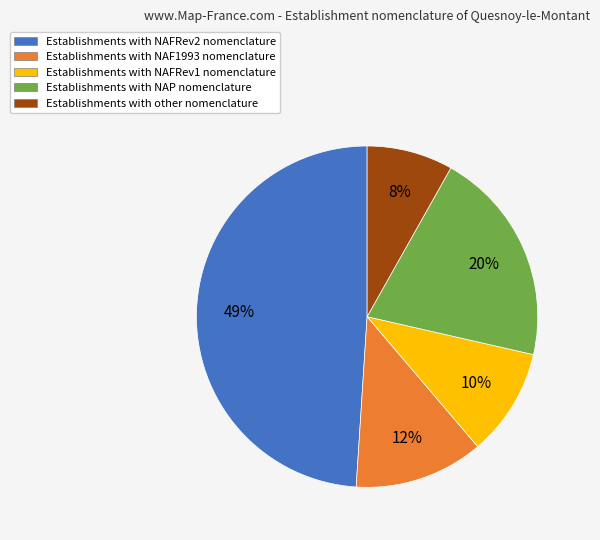

Which category has the biggest portion of the pie?

Establishments with NAFRev2 nomenclature